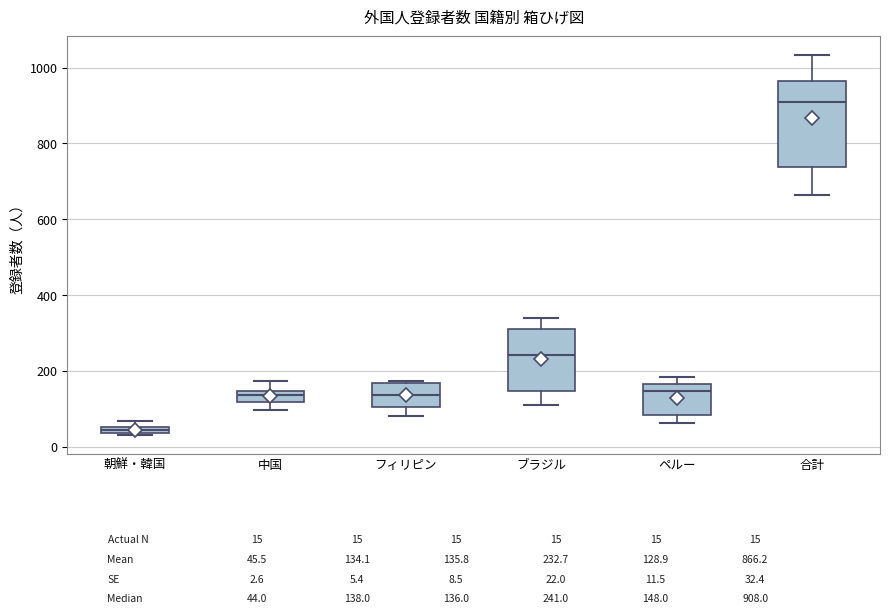

Where does the median line of the box for フィリピン sit on the y-axis? The values are not printed on the chart, so give them approximately, as read against the axis.

140